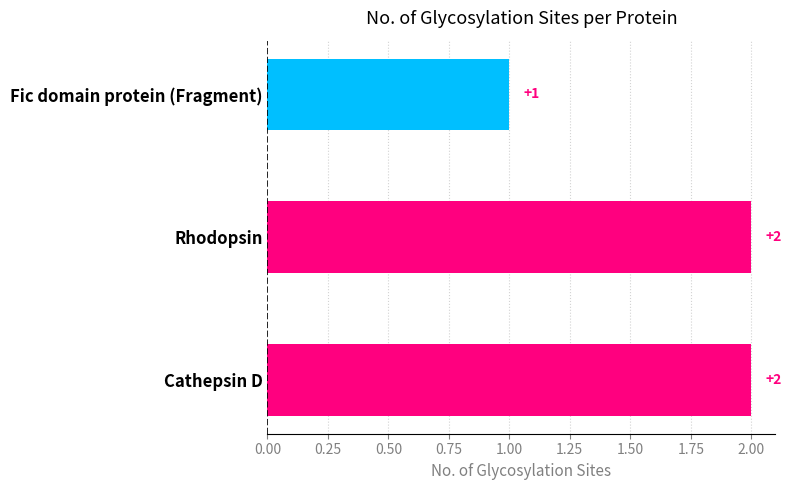

Which has a higher value, Fic domain protein (Fragment) or Rhodopsin?

Rhodopsin